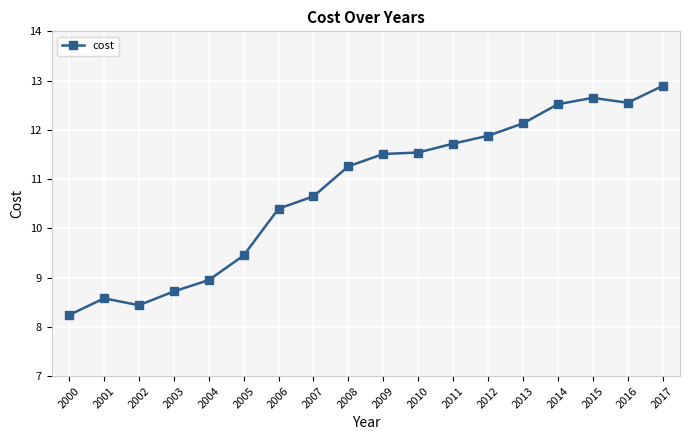

True or false: the data has more than 1 interior local peaks.

True